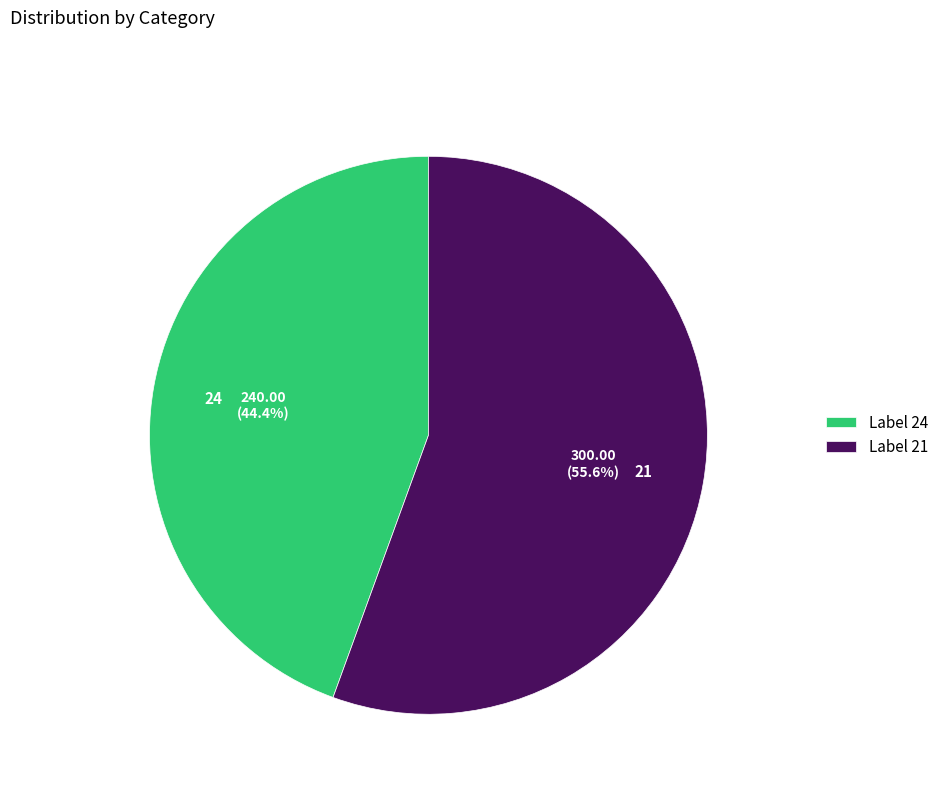

Which has a higher value, 24 or 21?

21